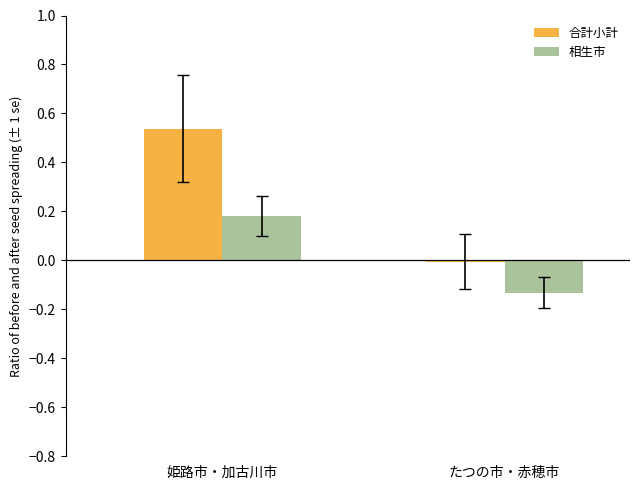

How many bars are there in each group?

2